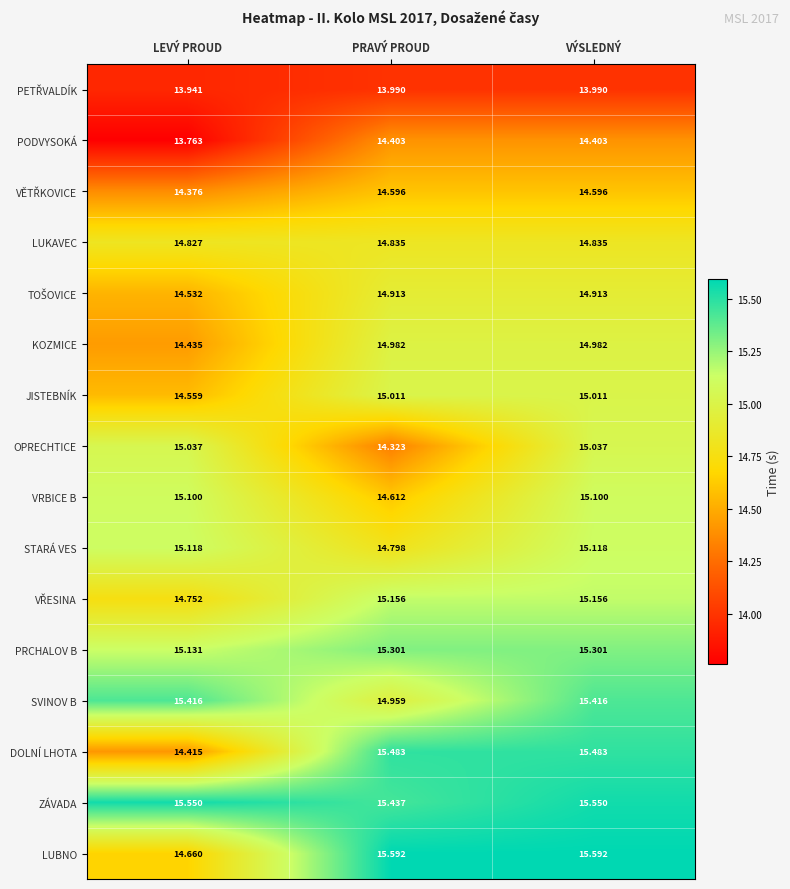

Count the number of categories in the chart.

3